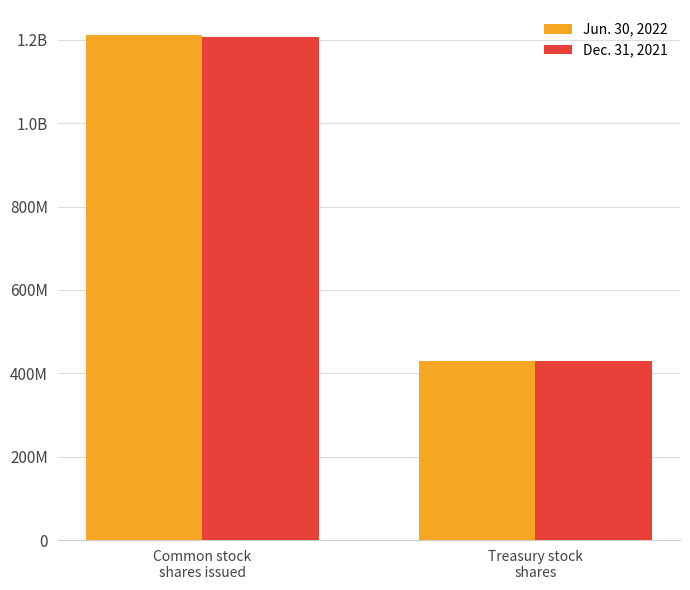

What is the label of the 1st bar from the right?

Treasury stock
shares